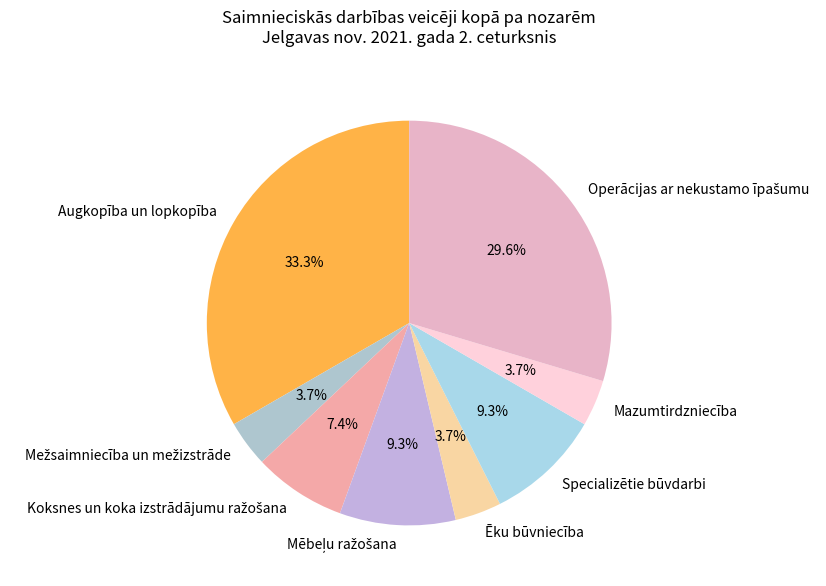

How many slices are in this pie chart?

8